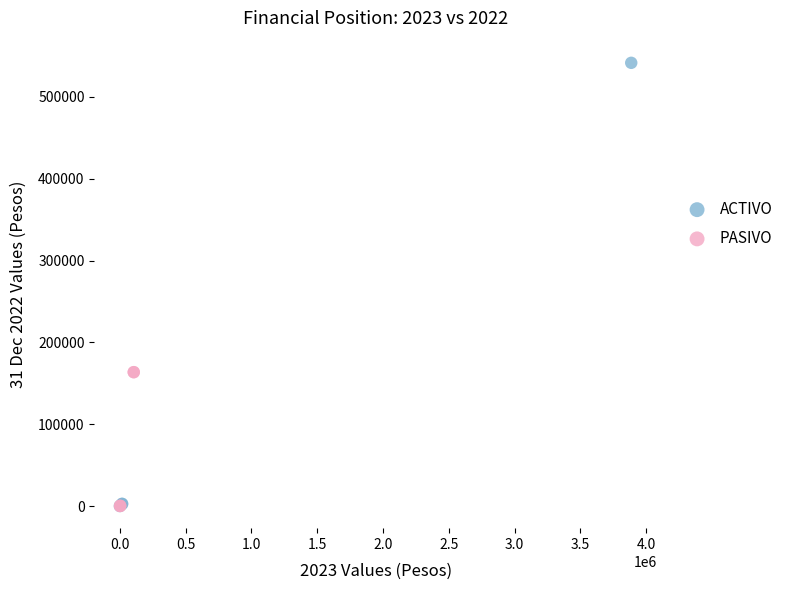

Which series reaches the maximum Y coordinate?

ACTIVO